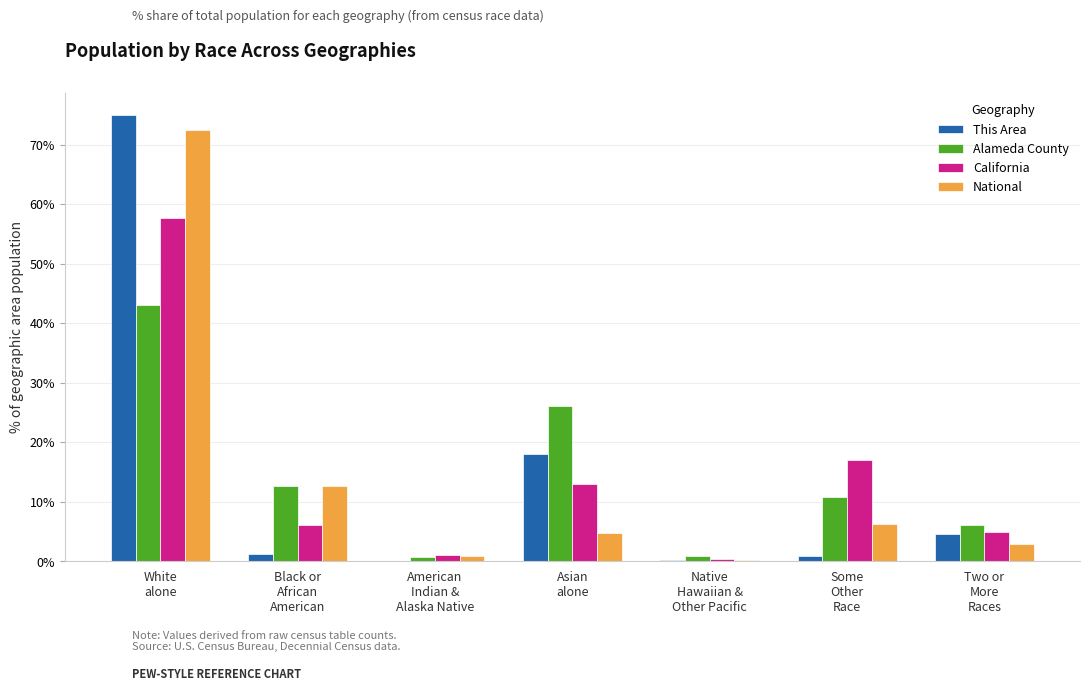

What is the sum of all This Area values?

100.0